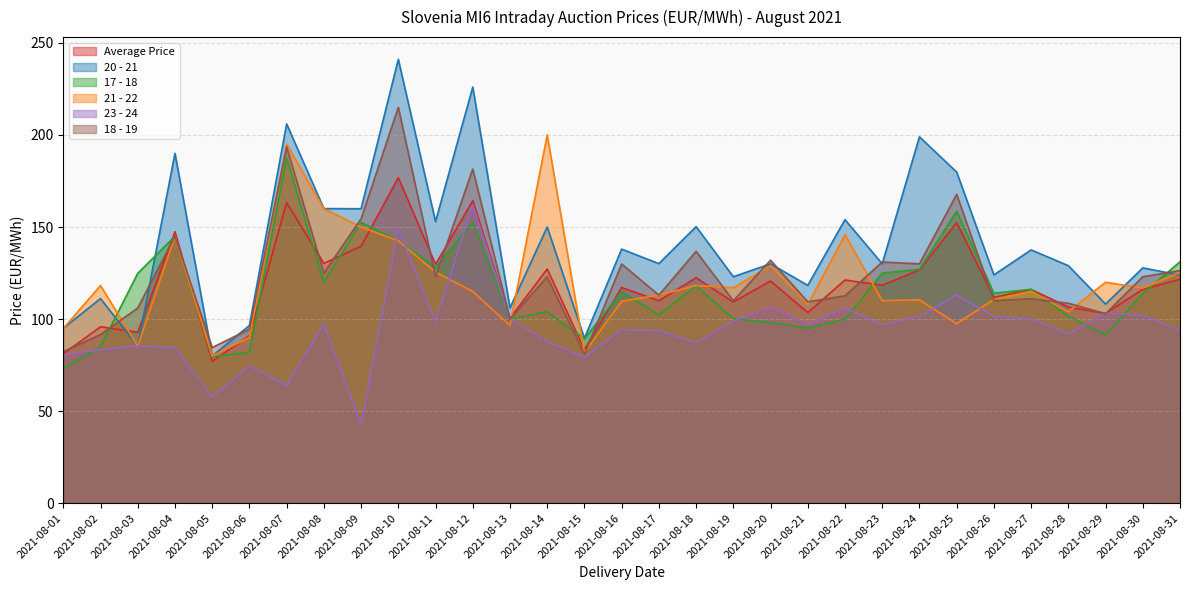

Which series ends up on top after the final intersection of 23 - 24 and 18 - 19?

18 - 19